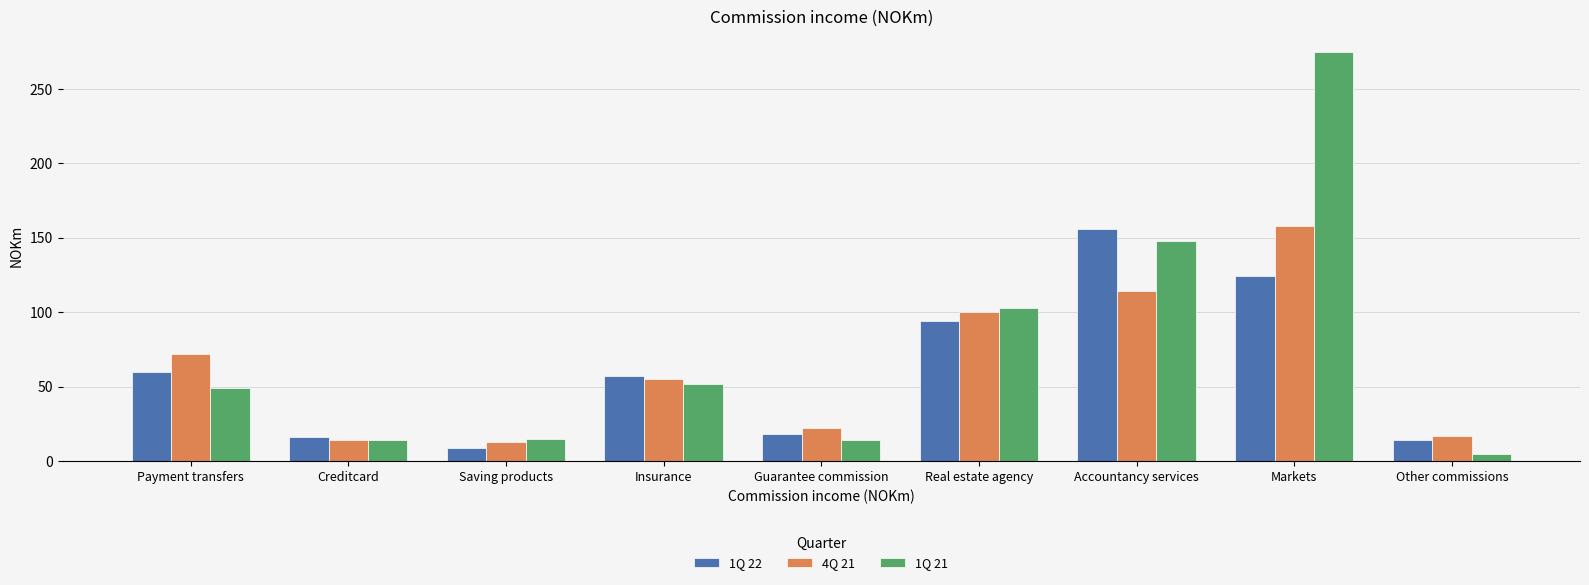

What is the total value across all series at Saving products?

37